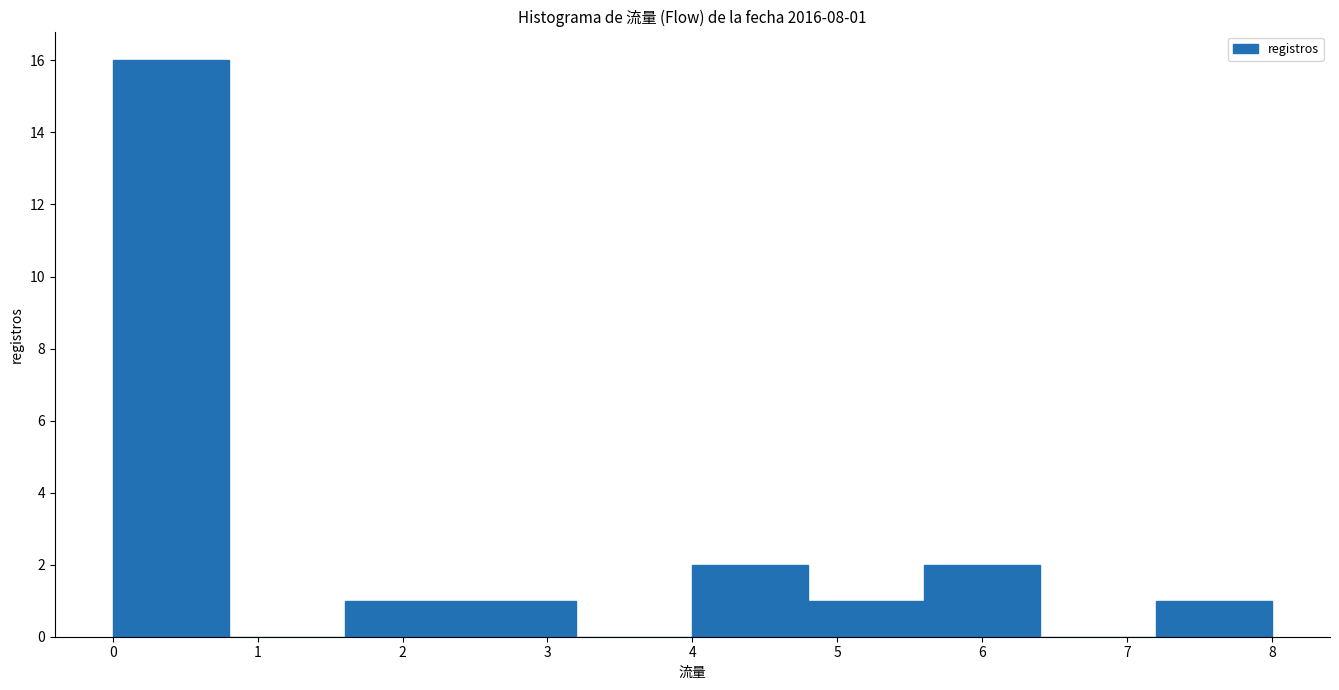

Over which range of the x-axis is the bar tallest?

0.0 to 0.8